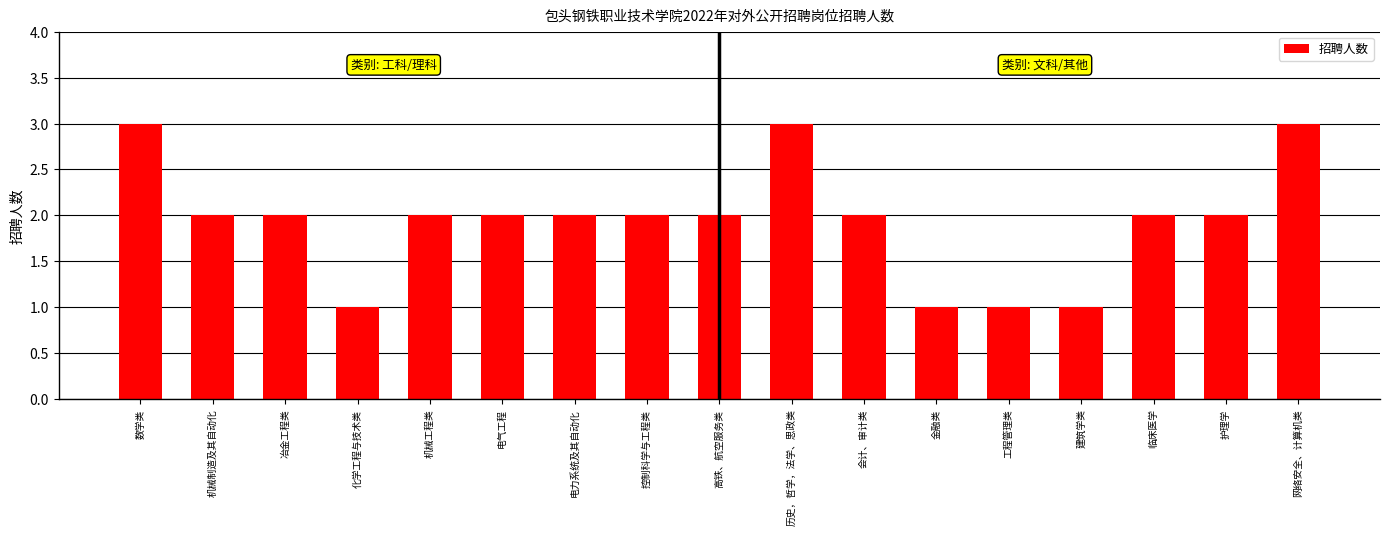

What is the value of the 16th bar from the left?

2